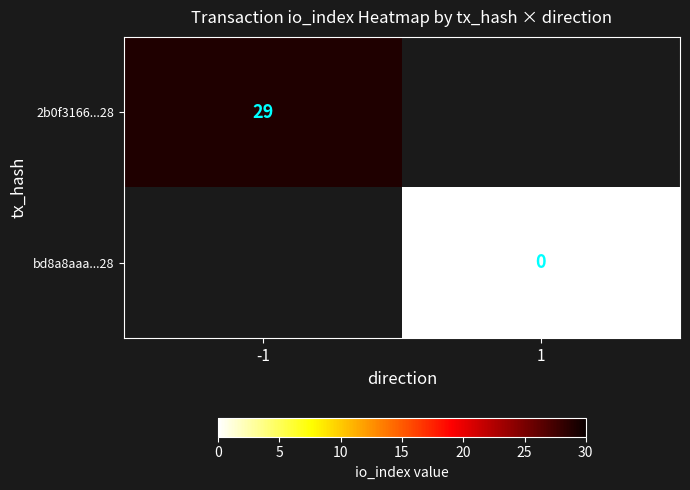

True or false: 2b0f3166...28 has a value of 29 at -1.

True